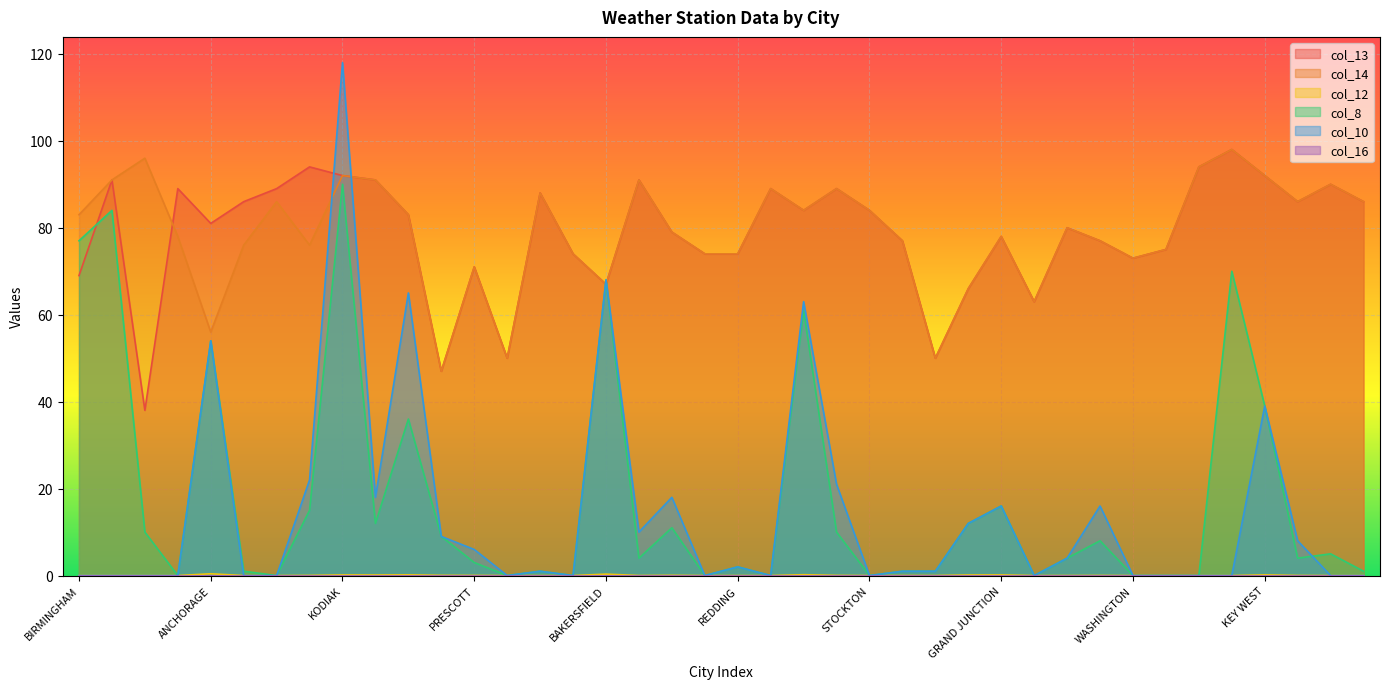

At which category does col_12 reach its first local peak?

ANCHORAGE